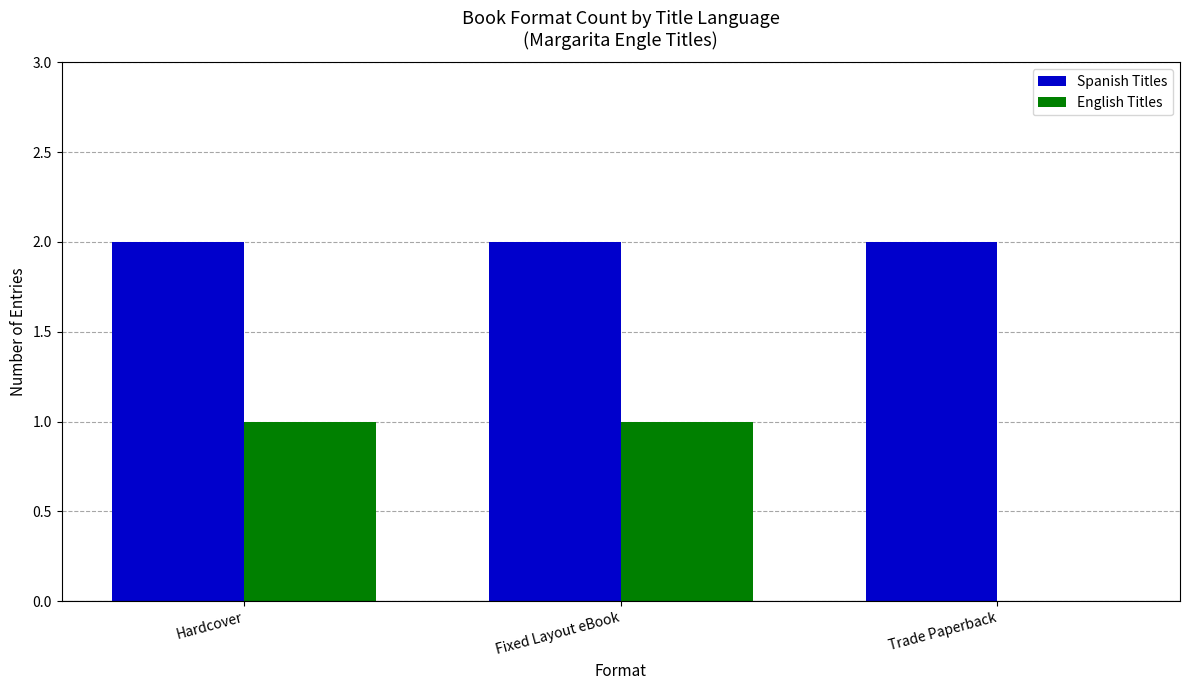

The value of English Titles at Fixed Layout eBook is 0. True or false?

False